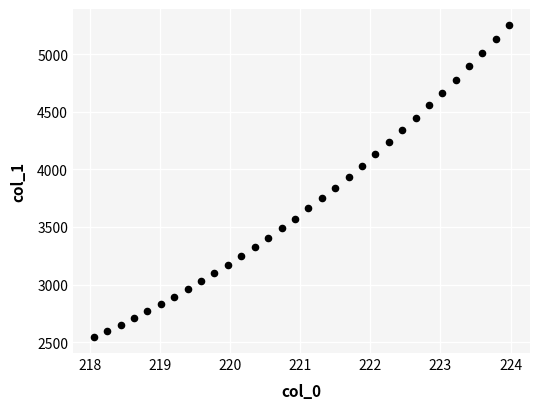

What is the range of X values (max minus min)?

5.9